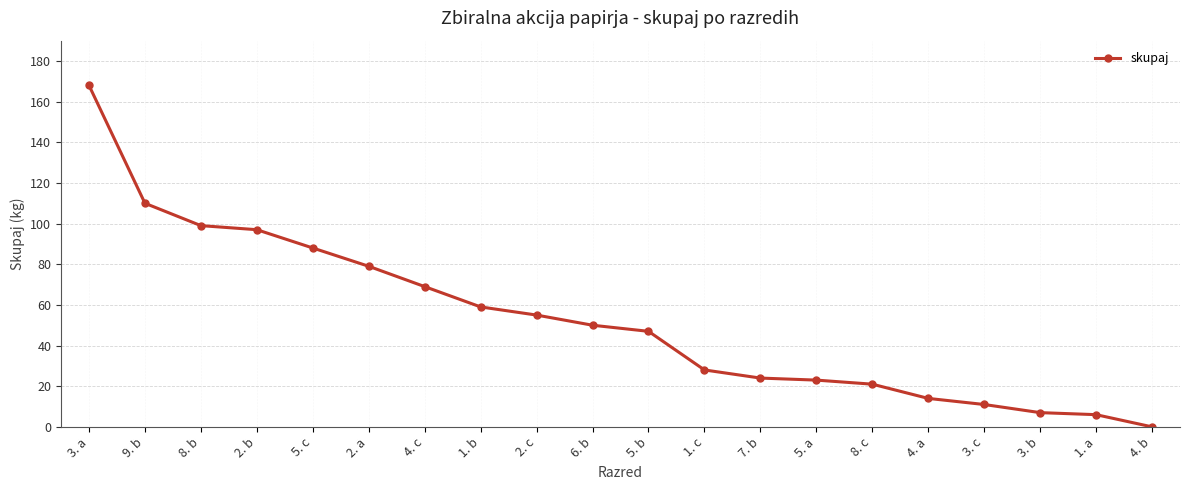

The value at 1. b is 59. True or false?

True